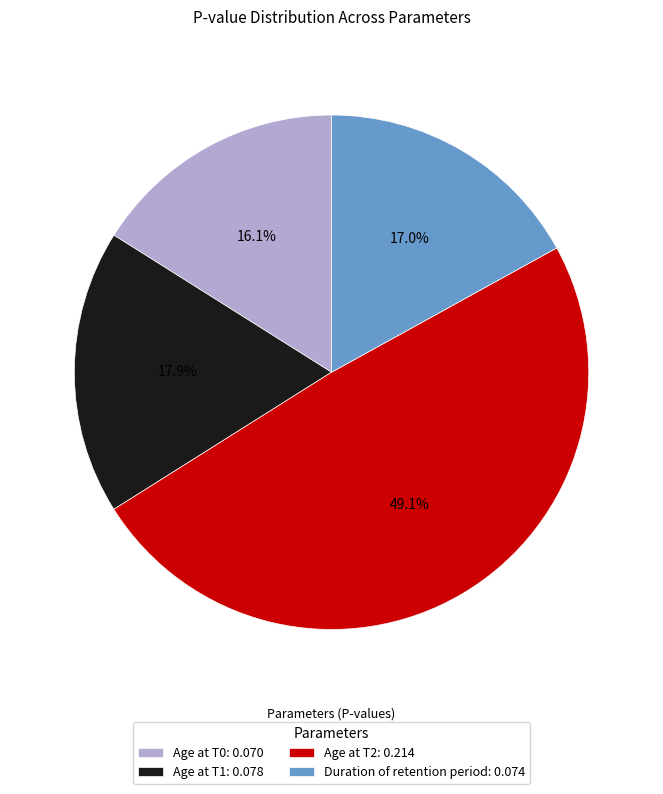

Does any single category account for the majority?

No